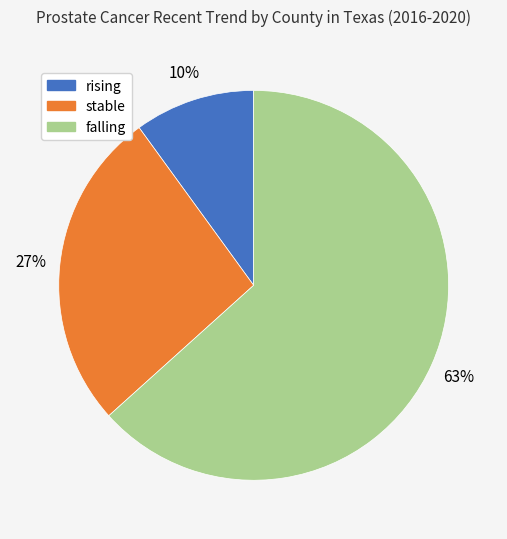

The falling slice represents 57% of the pie. True or false?

False